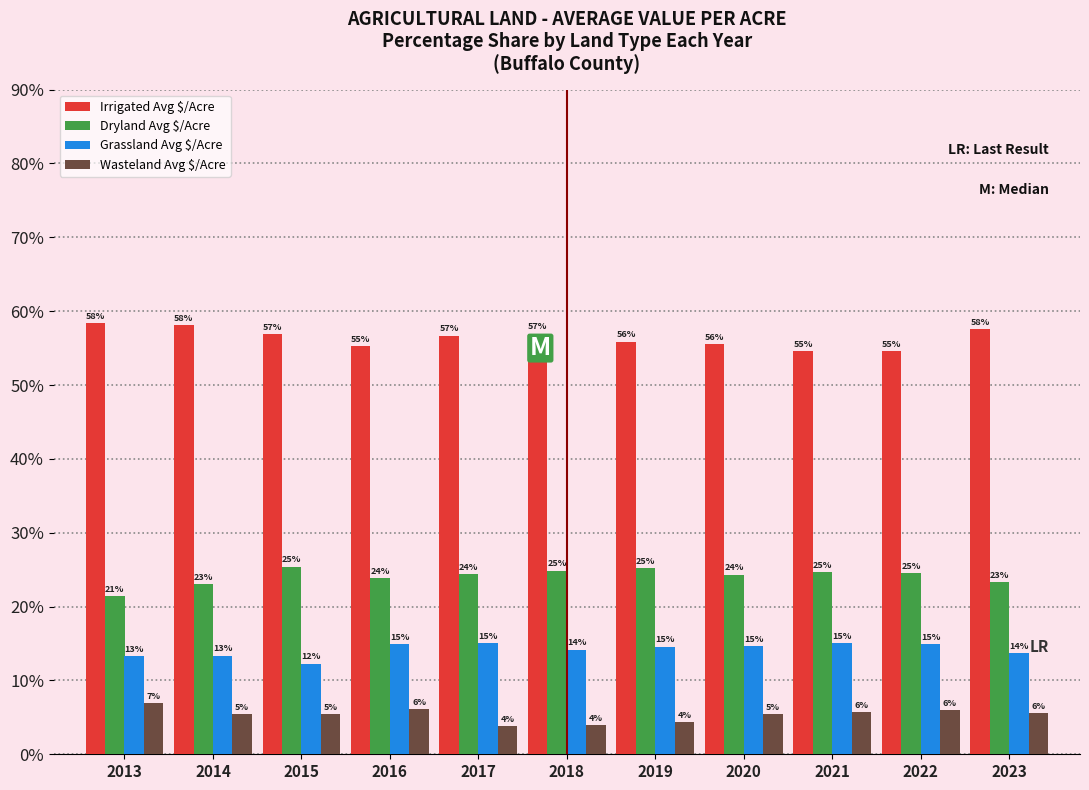

Which series has the largest total across all categories?

Irrigated Avg $/Acre